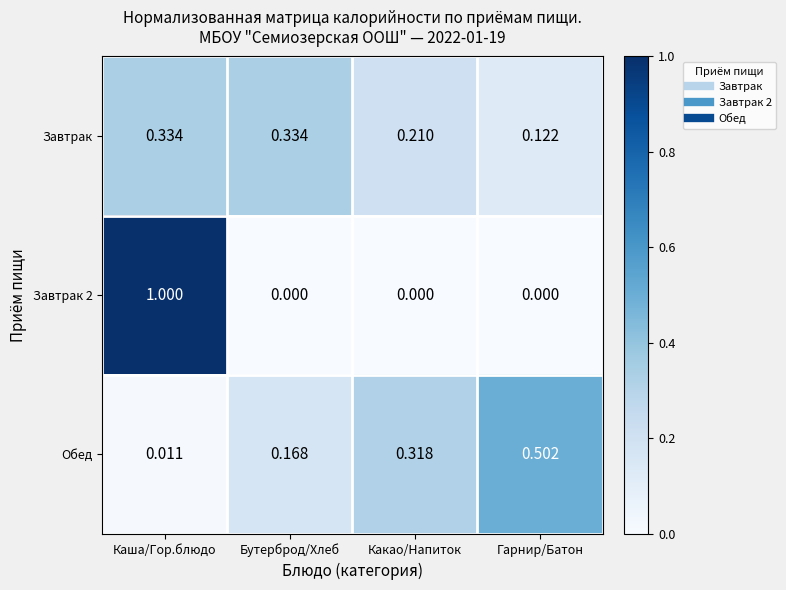

What is the total value across all series at Каша/Гор.блюдо?

1.3